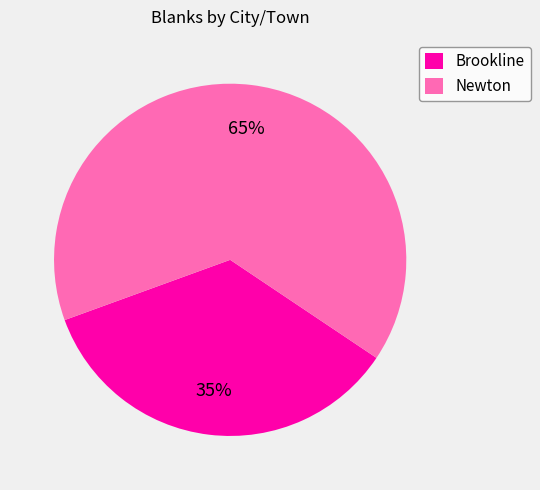

To the nearest percent, what is the average slice percentage?

50%